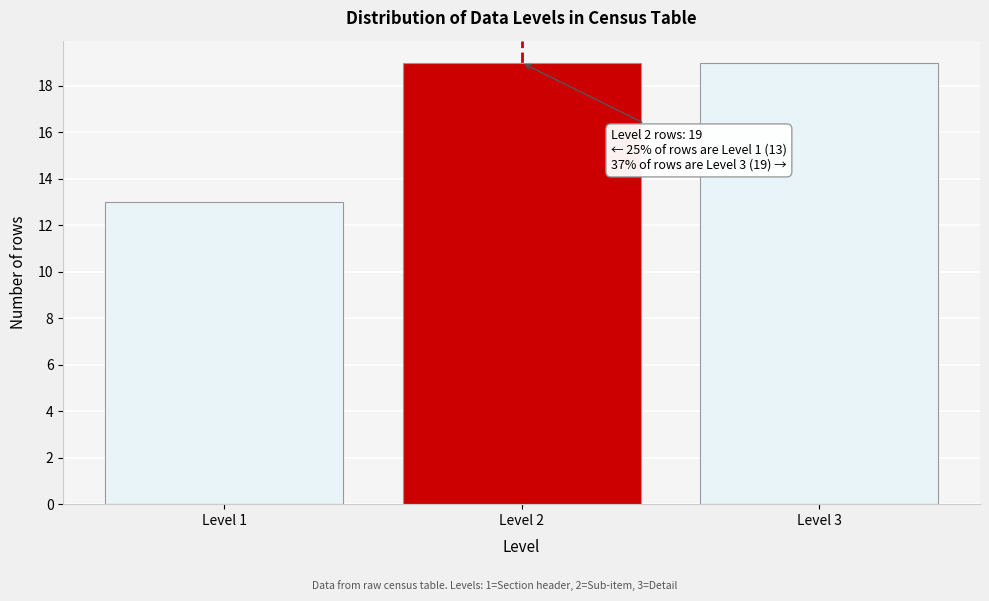

Reading right to left, list all the values displayed in this chart.

19	19	13